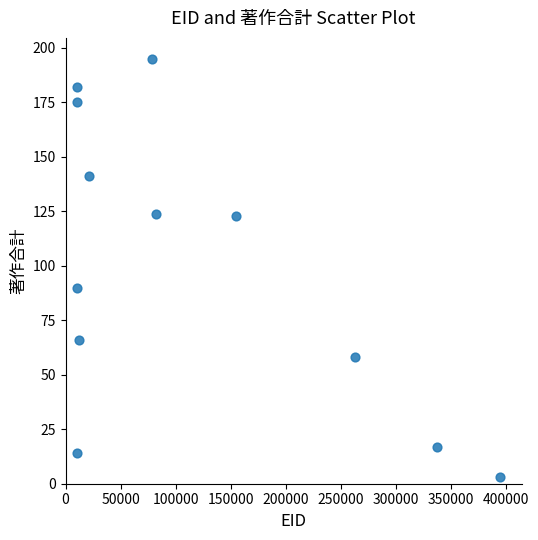

What is the range of X values (max minus min)?

384393